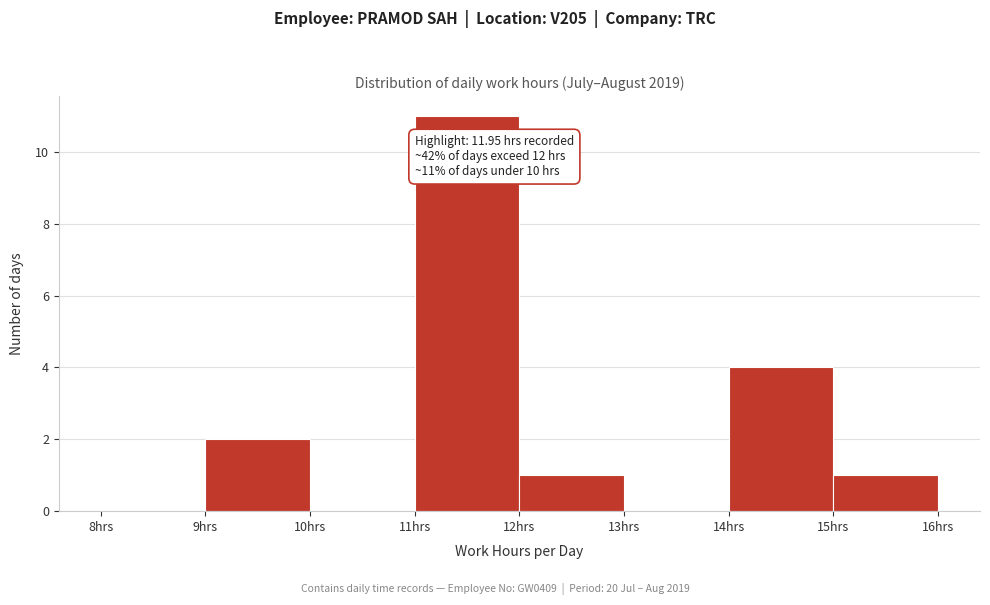

Which range on the x-axis has the tallest bar?

11 to 12